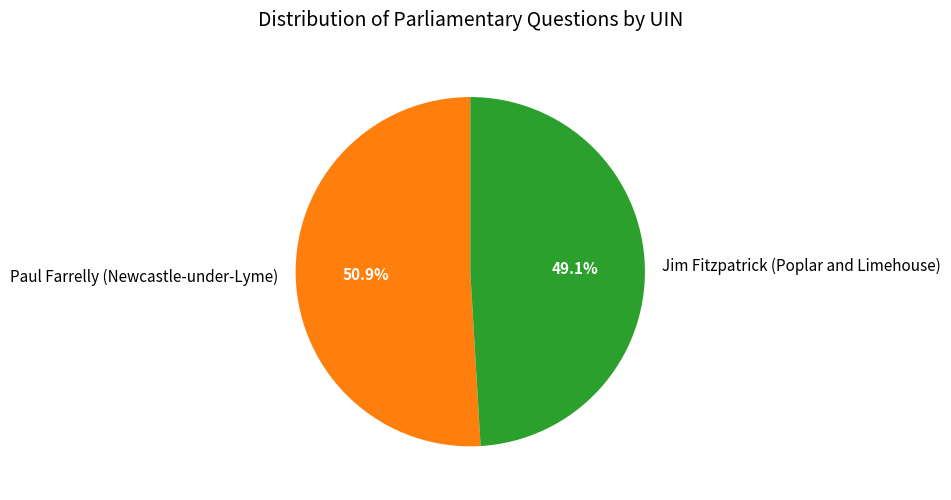

How many segments does this pie chart have?

2